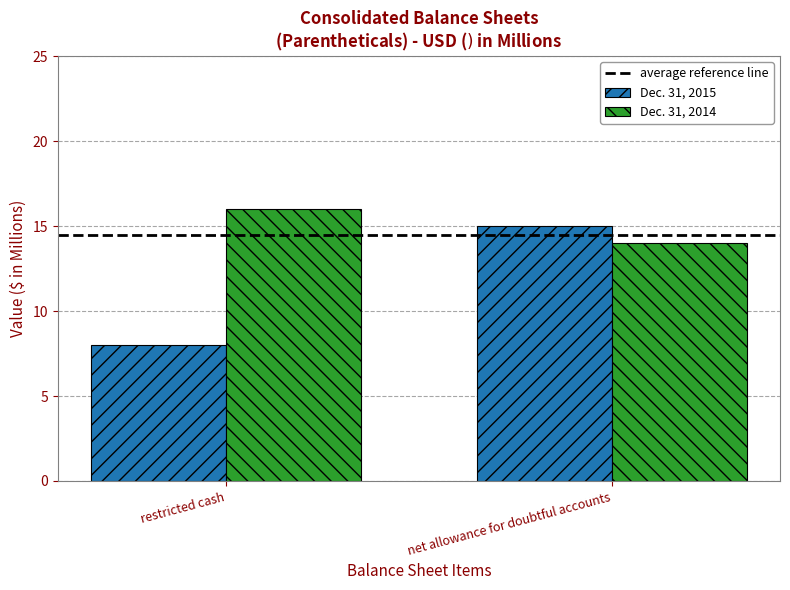

What value does the Dec. 31, 2014 series have at net allowance for doubtful accounts?

14